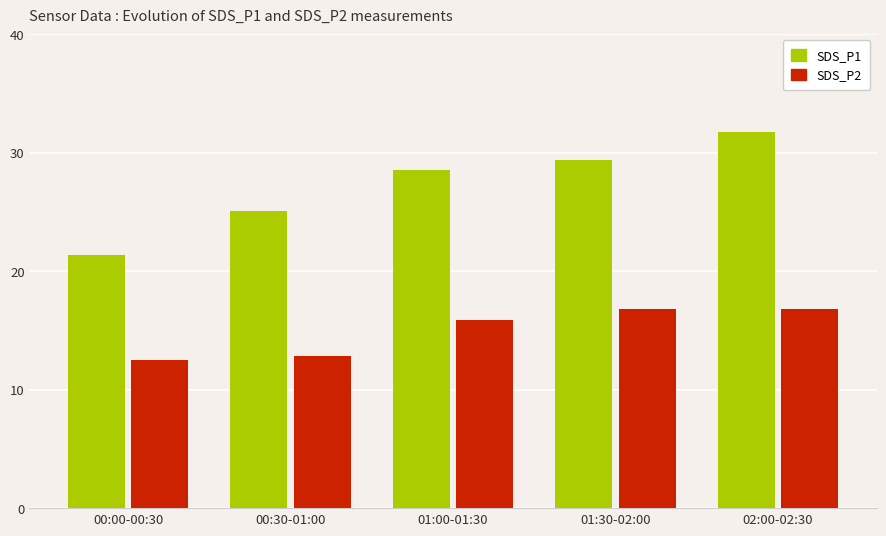

At which category is the sum across all series the highest?

02:00-02:30